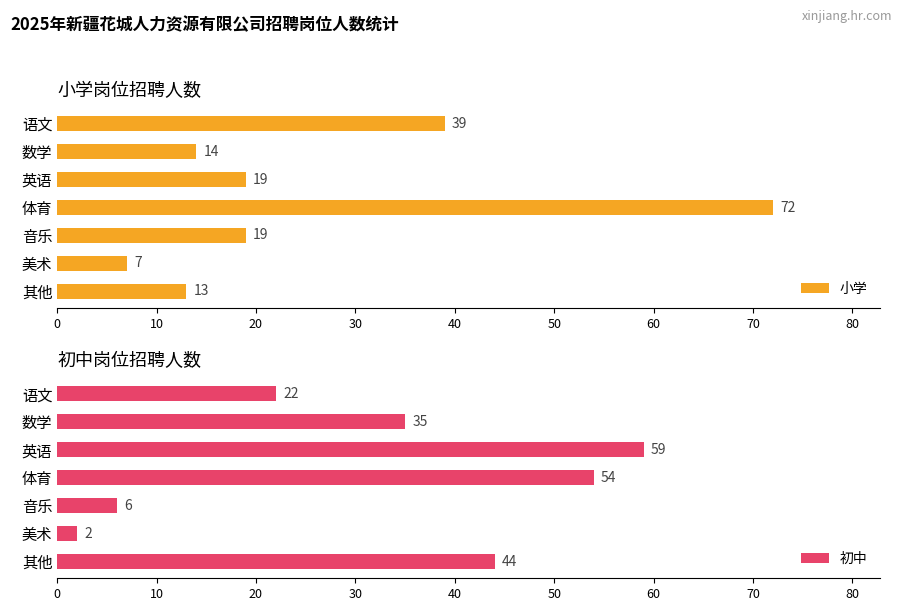

Rank the categories by 初中 value from highest to lowest.

英语, 体育, 其他, 数学, 语文, 音乐, 美术